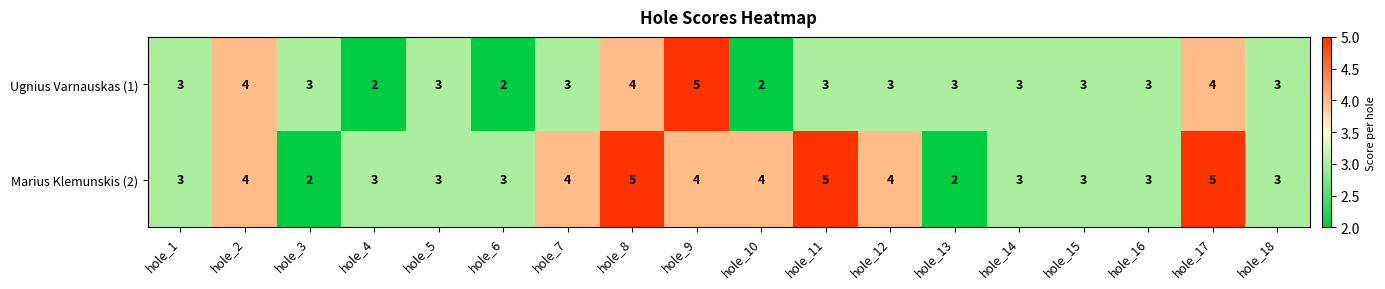

The Marius Klemunskis (2) series shows 1 at hole_4. True or false?

False